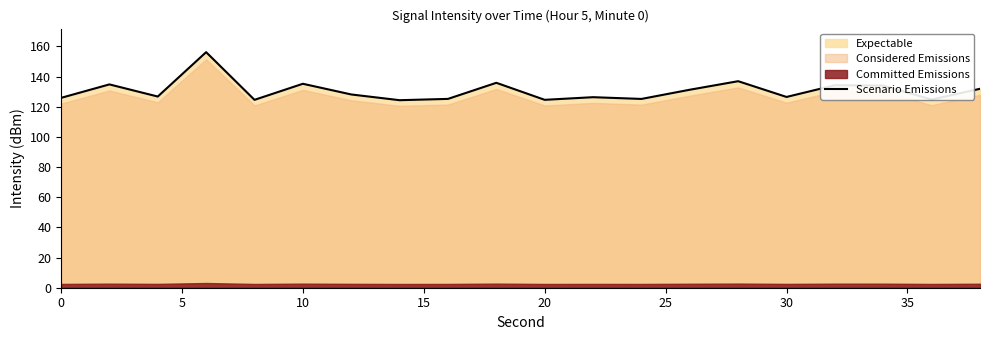

The value of Scenario Emissions at 0 is 125.8. True or false?

True